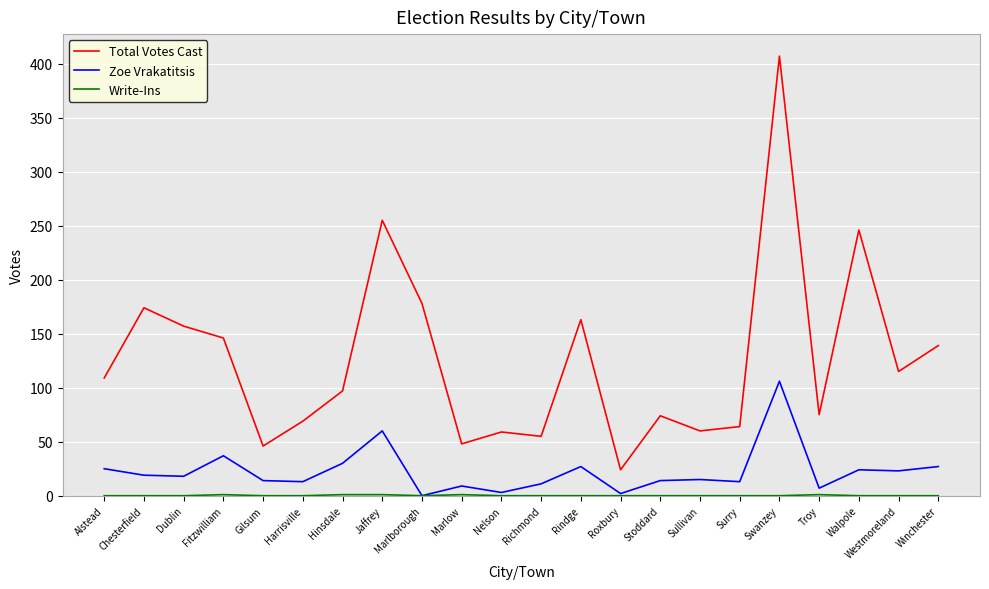

What value does the Zoe Vrakatitsis series have at Gilsum?

14